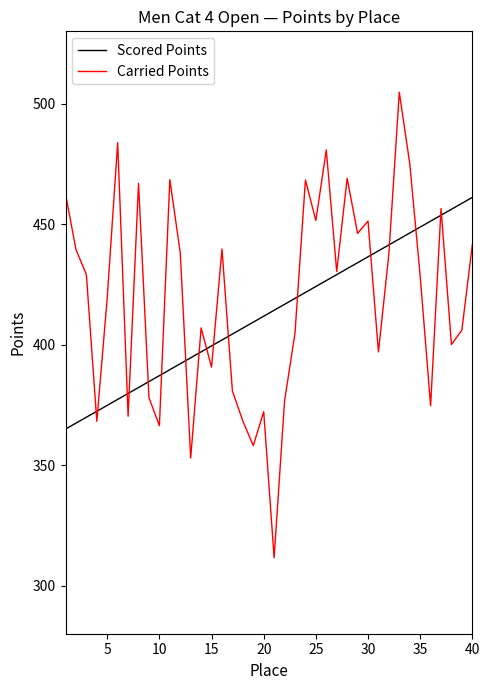

How many interior local valleys does the Carried Points series have?

13